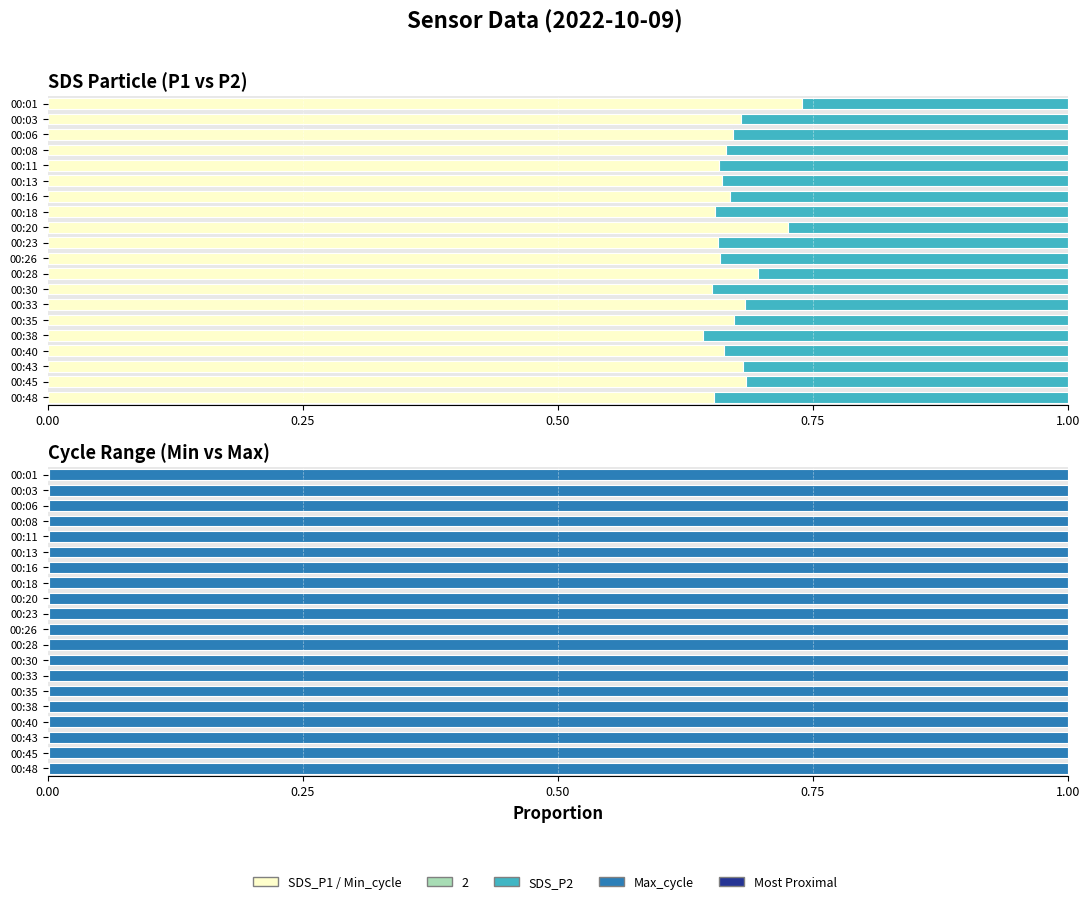

Count the SDS_P1 values in the range 0 to 1.

20